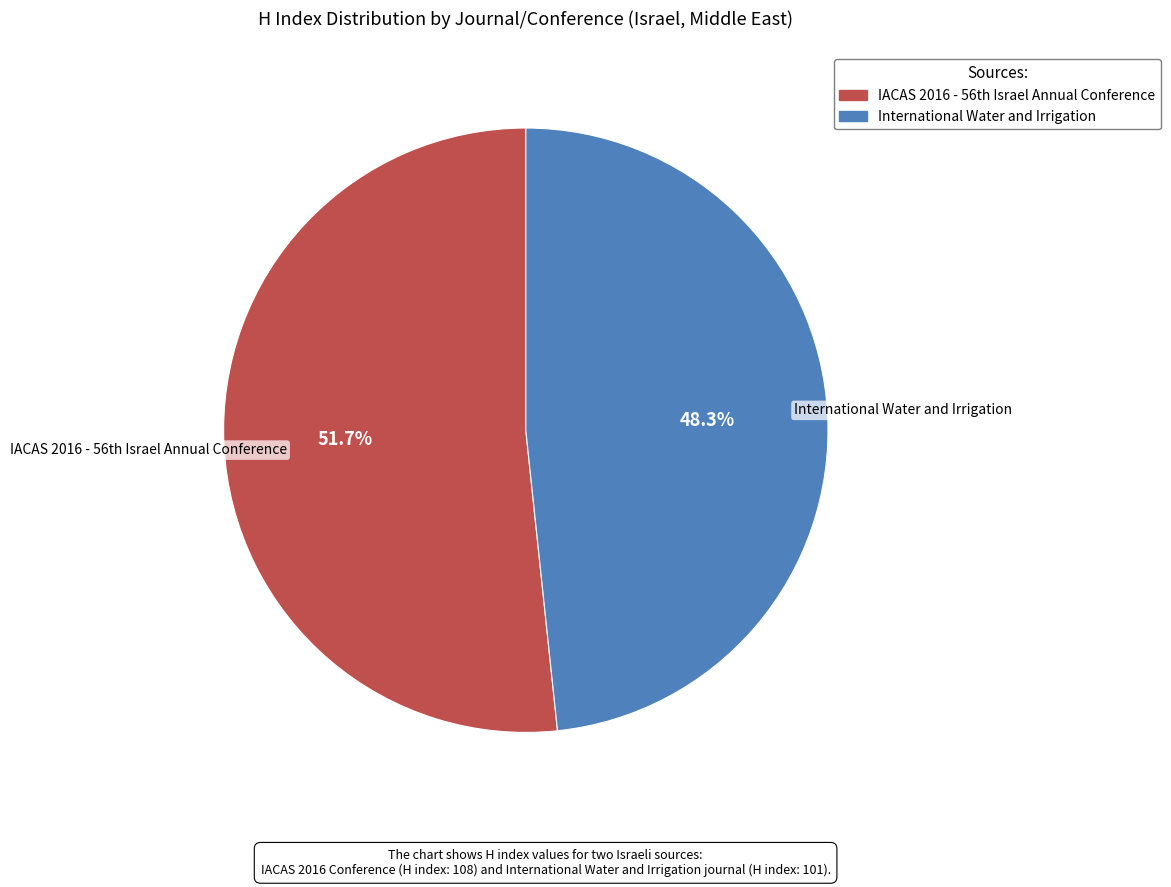

How many segments does this pie chart have?

2